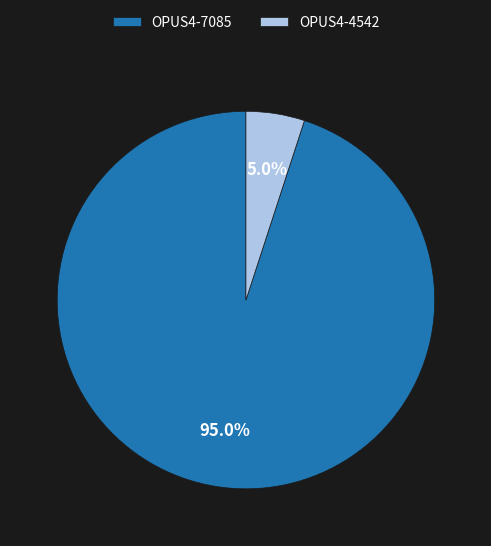

To the nearest percent, what percentage of the pie is OPUS4-7085?

95%